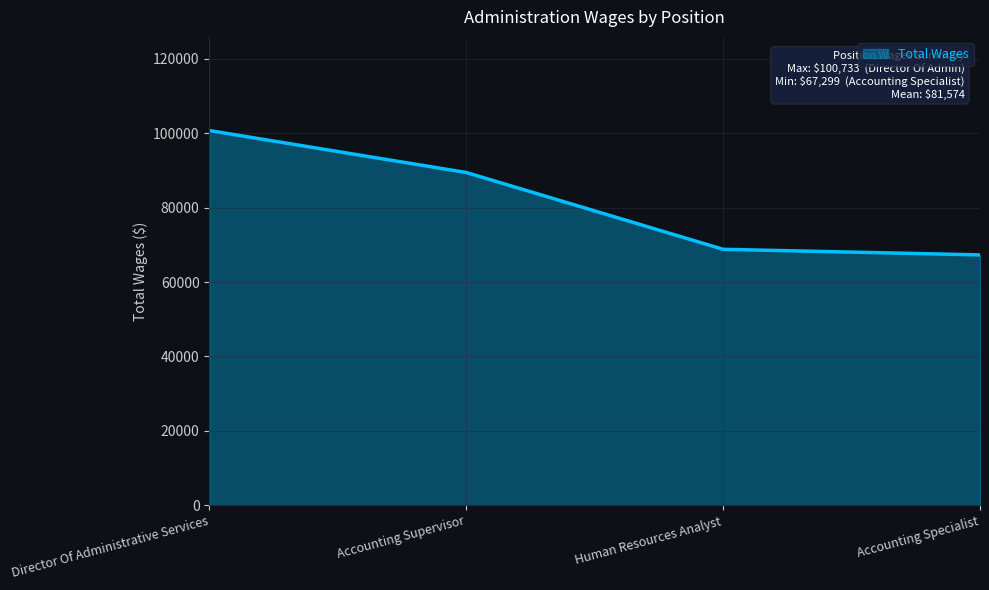

How many distinct data groups are displayed?

1